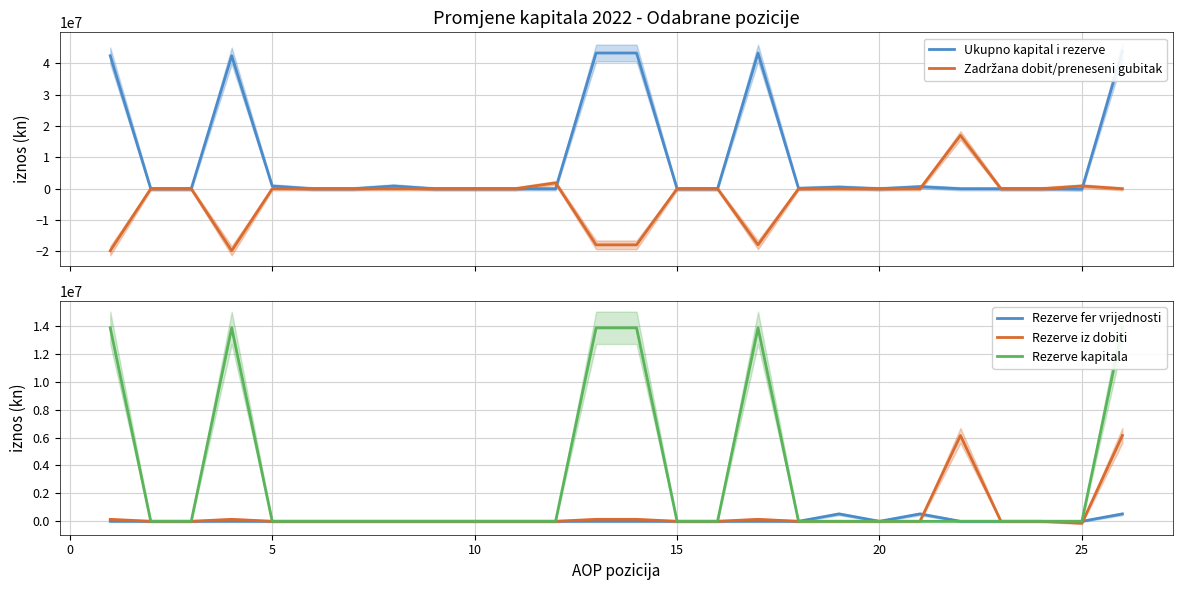

What is the smallest value displayed?

-19778307